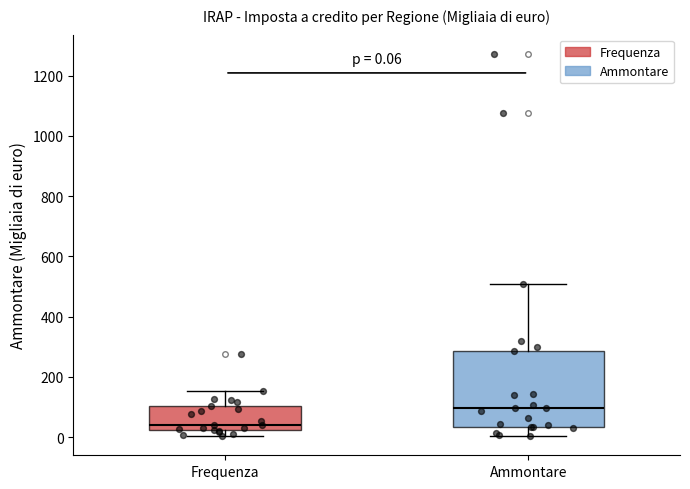

Which box is the tallest, from its lower edge to its upper edge?

Ammontare